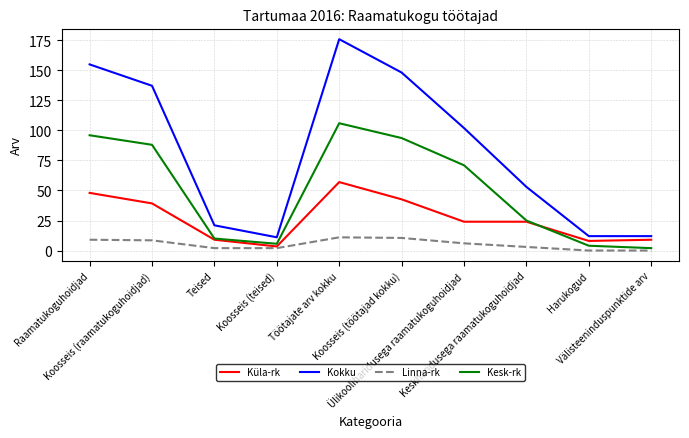

What is the spread (max minus min) of values at Keskharidusega raamatukoguhoidjad?

50.0